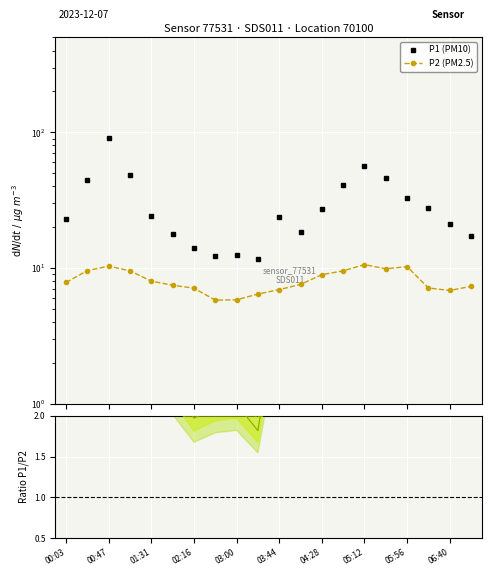

True or false: P2 (PM2.5) and P1 (PM10) intersect in this chart.

False